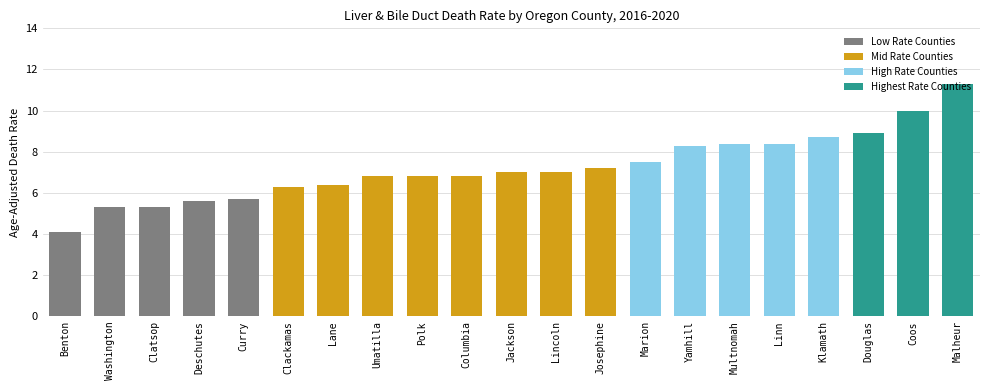

What is the label of the 15th bar from the right?

Lane